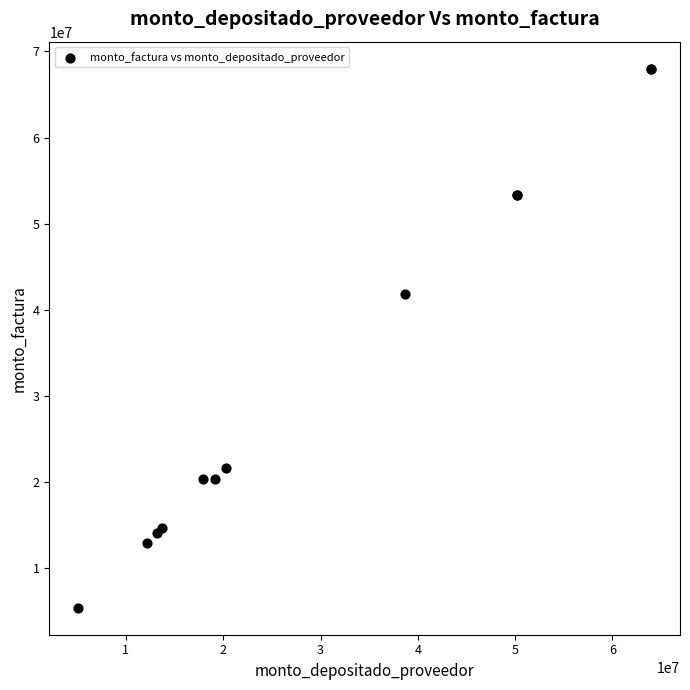

What Y value in the scatter plot is closest to 36698560?

41820000